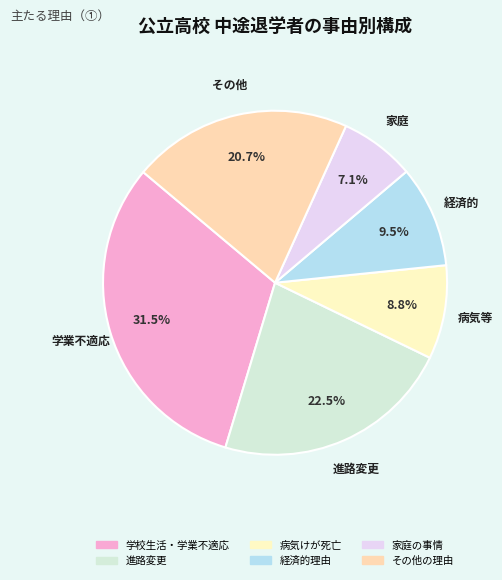

Does 進路変更 account for over 50% of the chart?

No